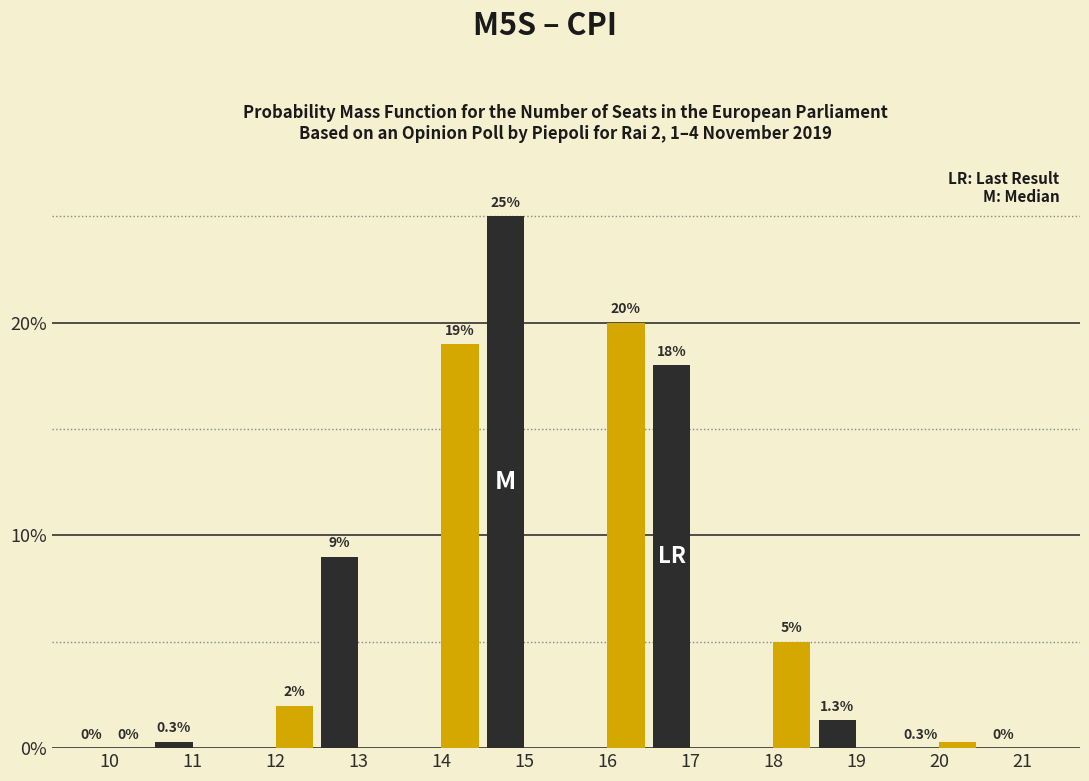

At which category is the sum across all series the highest?

15